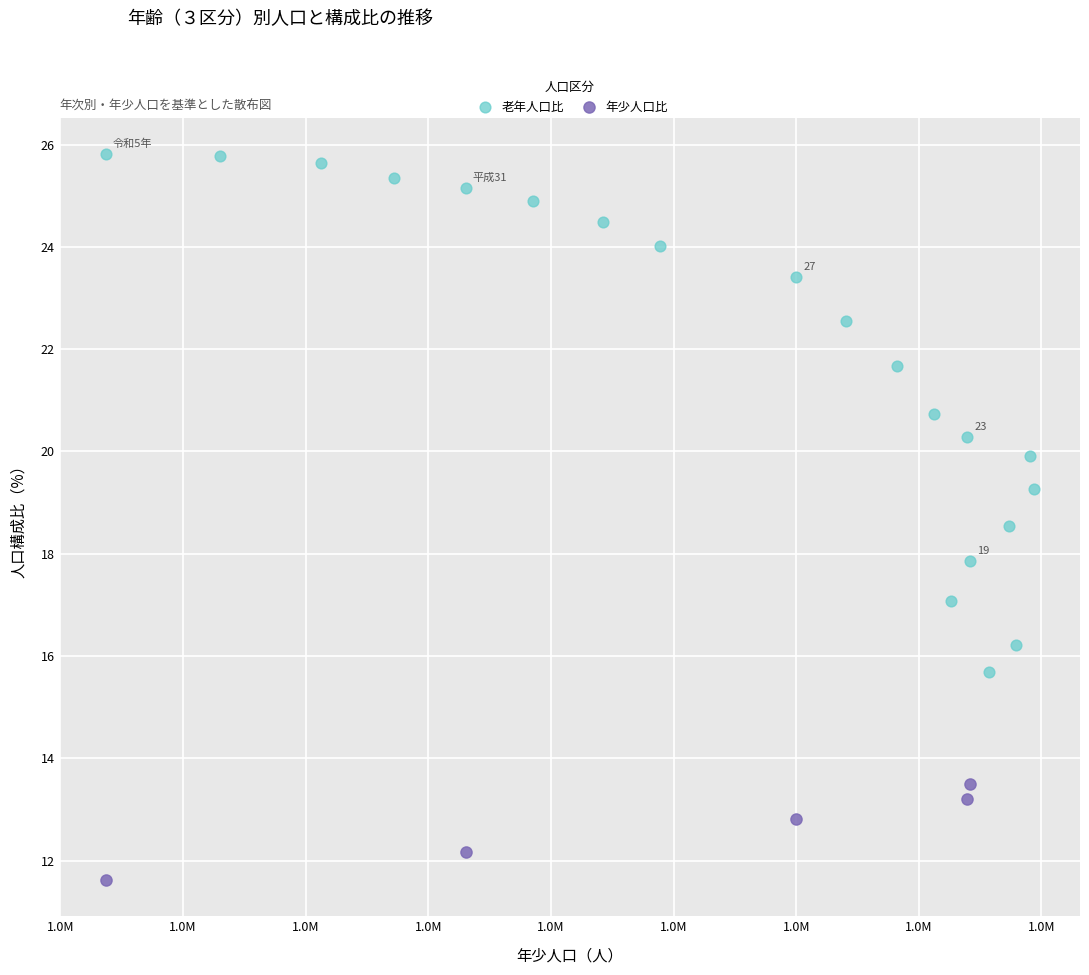

Which series contains the lowest Y value?

年少人口比